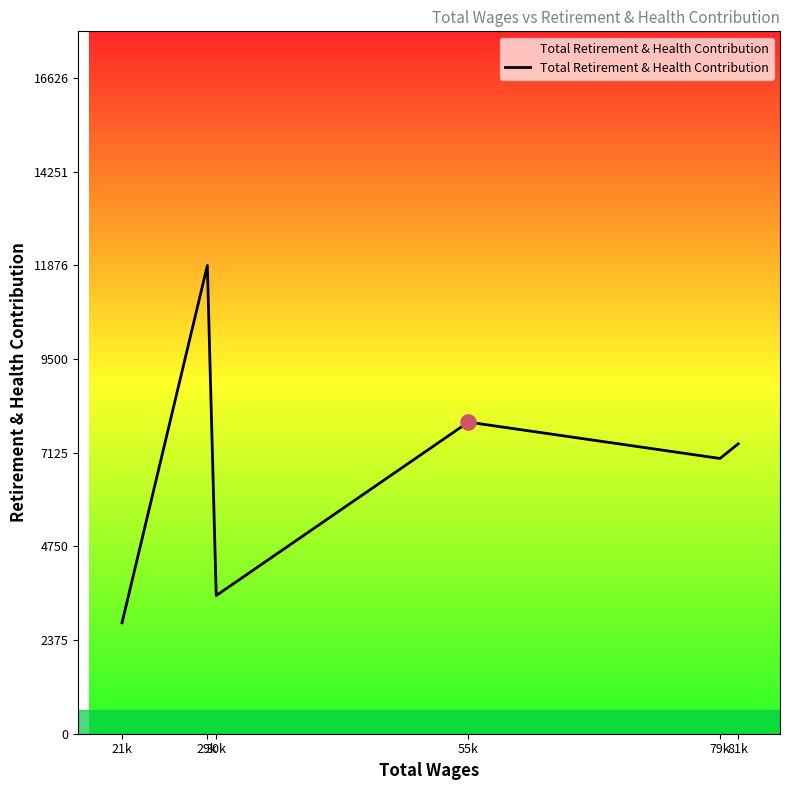

Approximately how many times larger is the value at 29k compared to 55k?

1.5